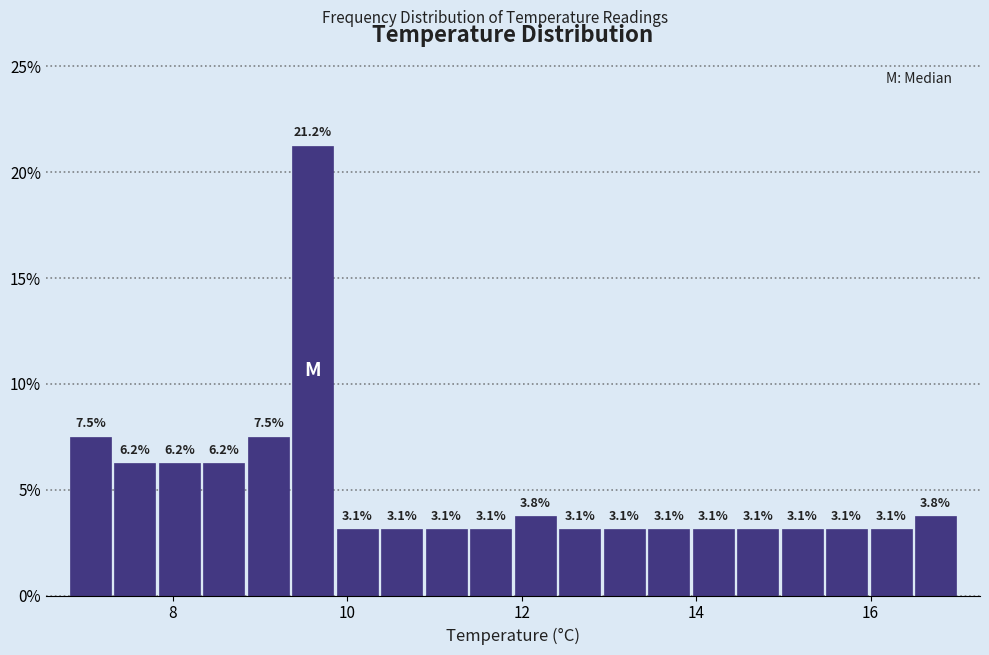

Around what value on the x-axis is the tallest bar? Give the approximate position of its centre, as read against the axis.

9.6